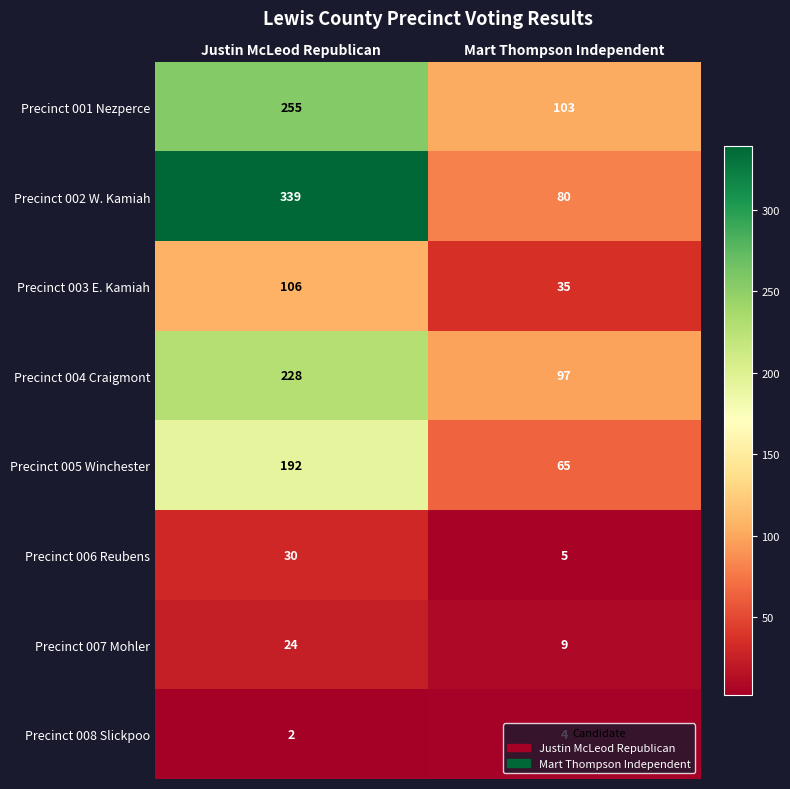

Read the Precinct 001 Nezperce value at Justin McLeod Republican, to the nearest 50.

250